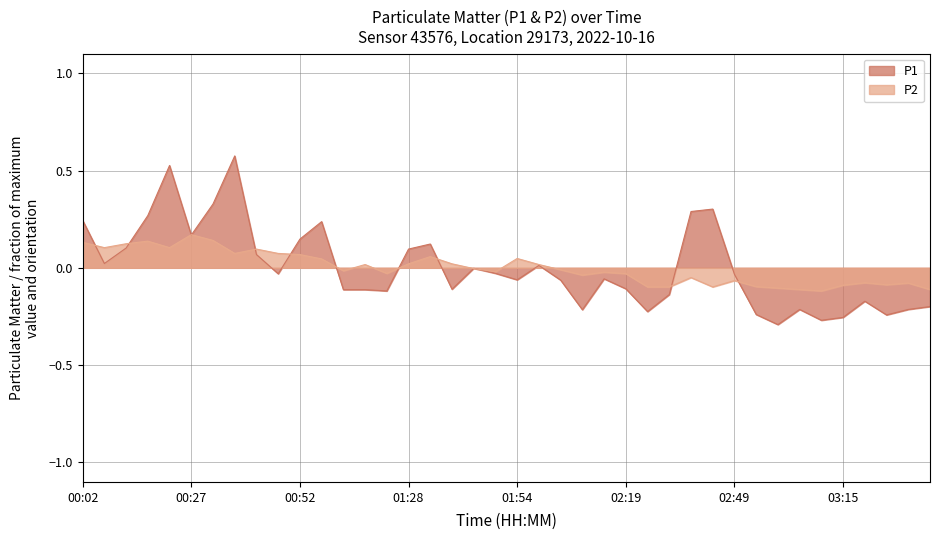

How many values in the P1 series are below 0?

24